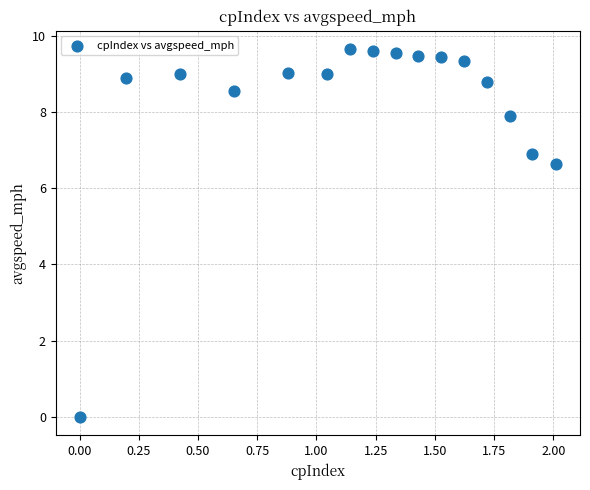

What Y value in the scatter plot is closest to 4?

6.6